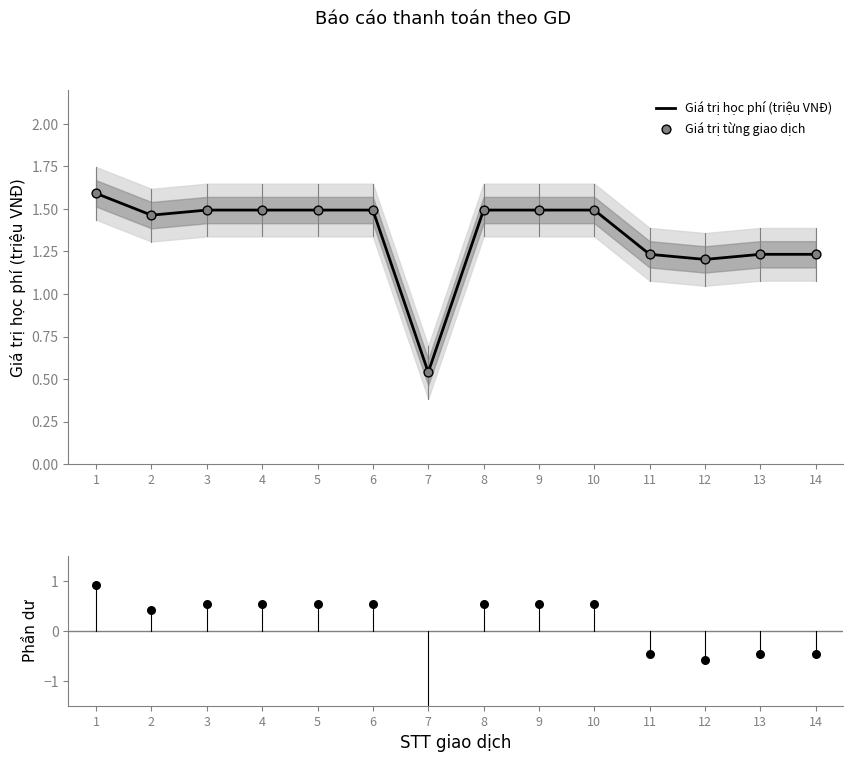

Which series has the widest spread of Y values?

Phần dư (chuẩn hóa)